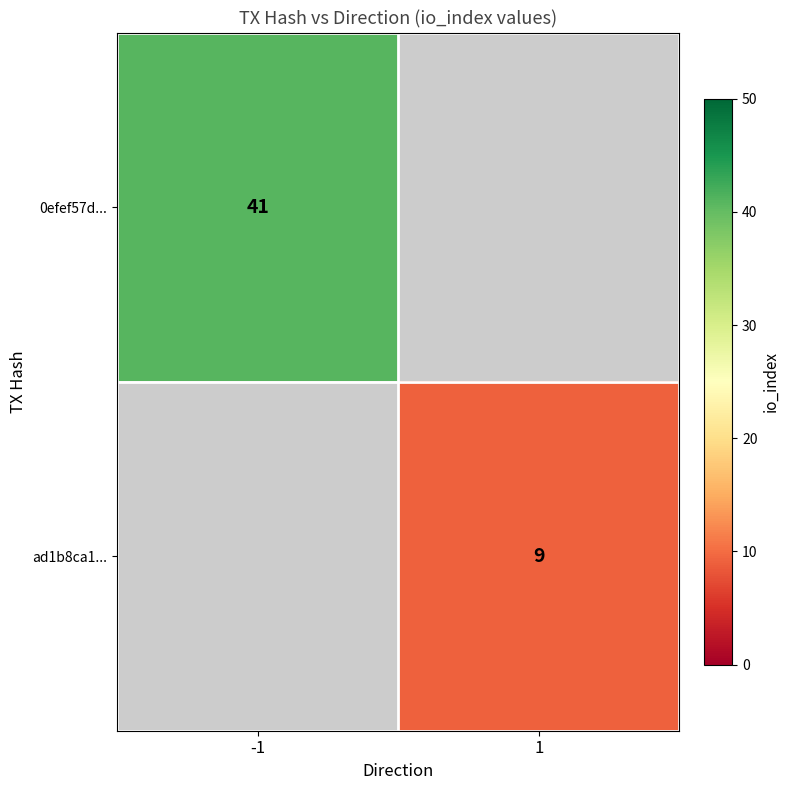

Which label corresponds to the largest value in the chart?

-1